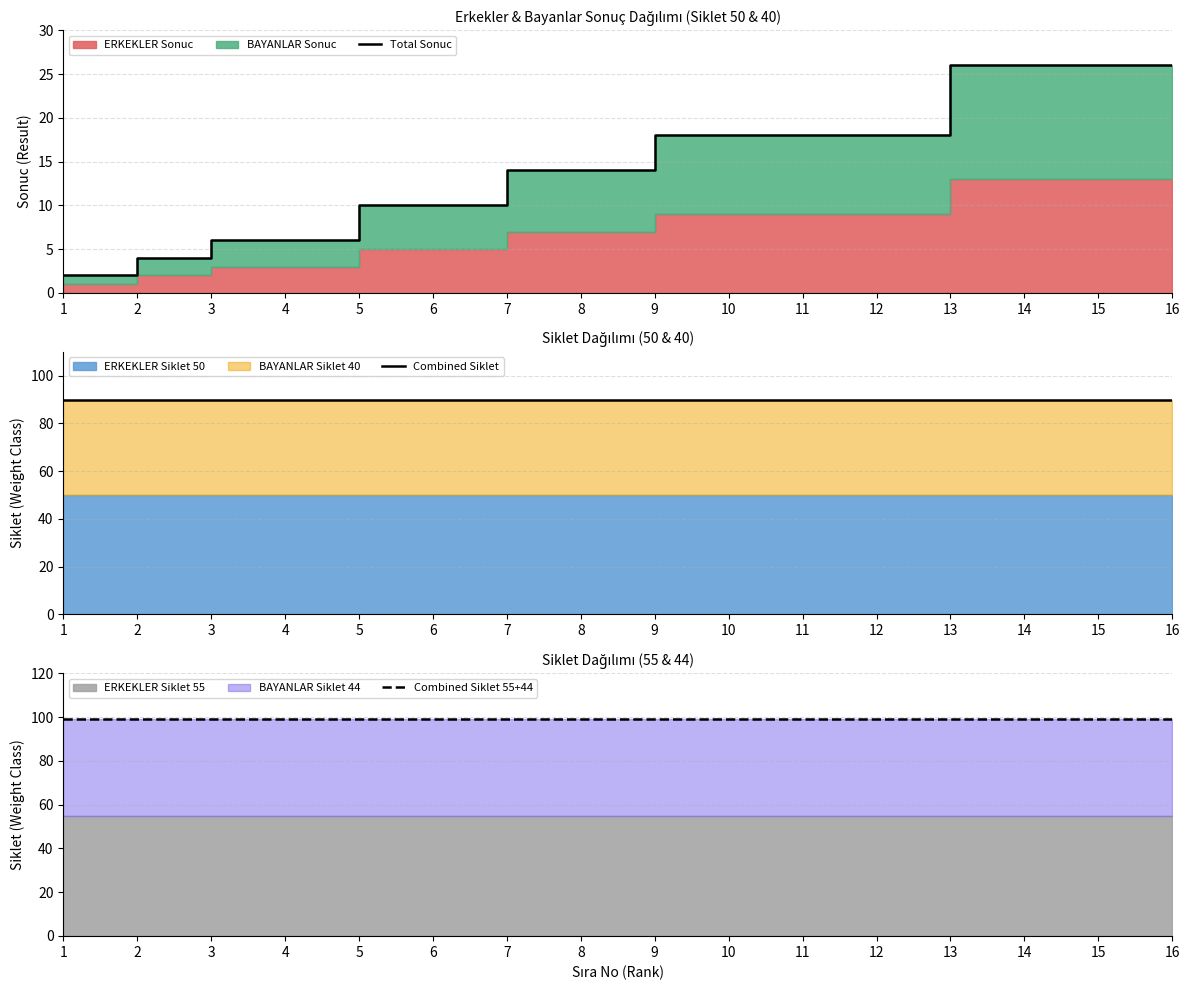

Reading left to right, list all the values displayed in this chart.

Total Sonuc: 1=2	2=4	3=6	4=6	5=10	6=10	7=14	8=14	9=18	10=18	11=18	12=18	13=26	14=26	15=26	16=26
Combined Siklet: 1=90	2=90	3=90	4=90	5=90	6=90	7=90	8=90	9=90	10=90	11=90	12=90	13=90	14=90	15=90	16=90
Combined Siklet 55+44: 1=99	2=99	3=99	4=99	5=99	6=99	7=99	8=99	9=99	10=99	11=99	12=99	13=99	14=99	15=99	16=99